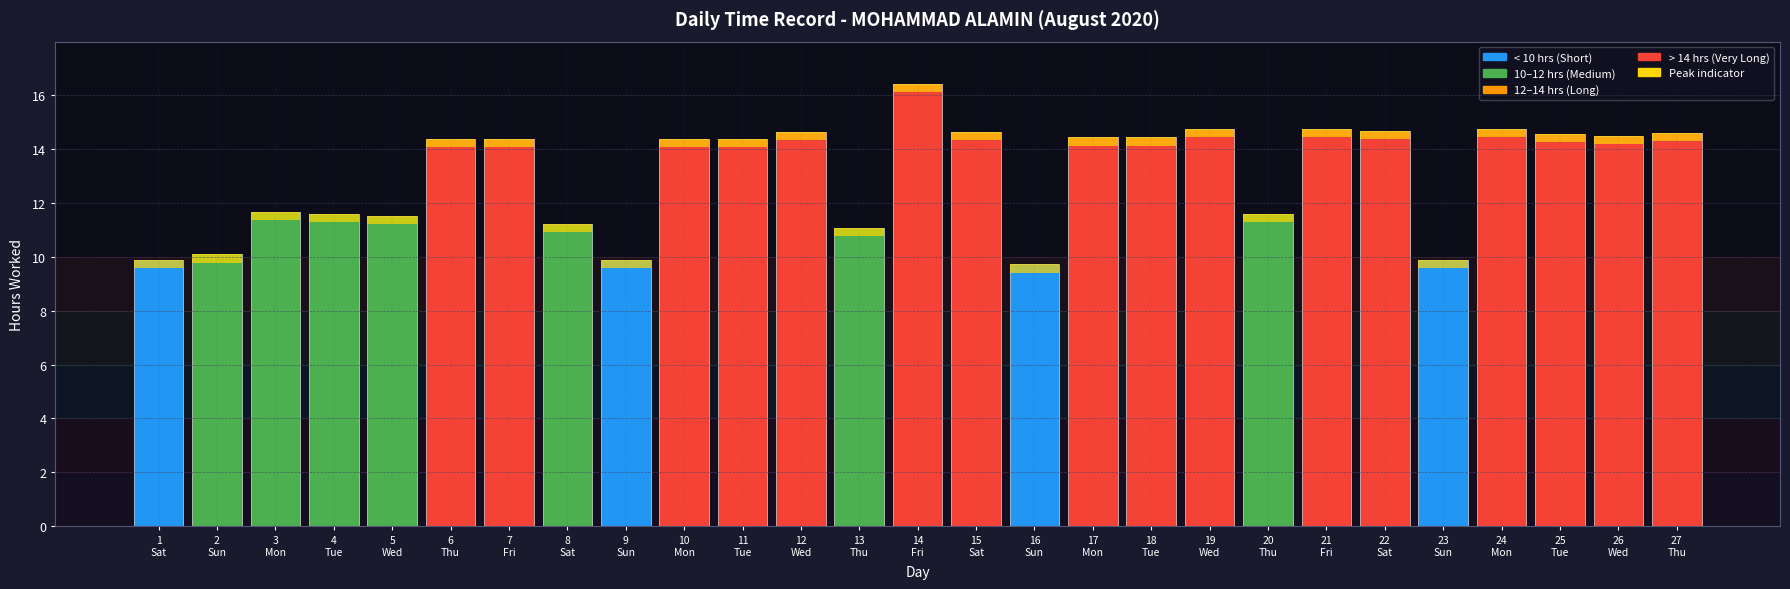

List the labels in order of value, largest first.

14
Fri, 19
Wed, 24
Mon, 21
Fri, 22
Sat, 12
Wed, 15
Sat, 27
Thu, 25
Tue, 26
Wed, 17
Mon, 18
Tue, 7
Fri, 10
Mon, 11
Tue, 6
Thu, 3
Mon, 4
Tue, 20
Thu, 5
Wed, 8
Sat, 13
Thu, 2
Sun, 23
Sun, 1
Sat, 9
Sun, 16
Sun